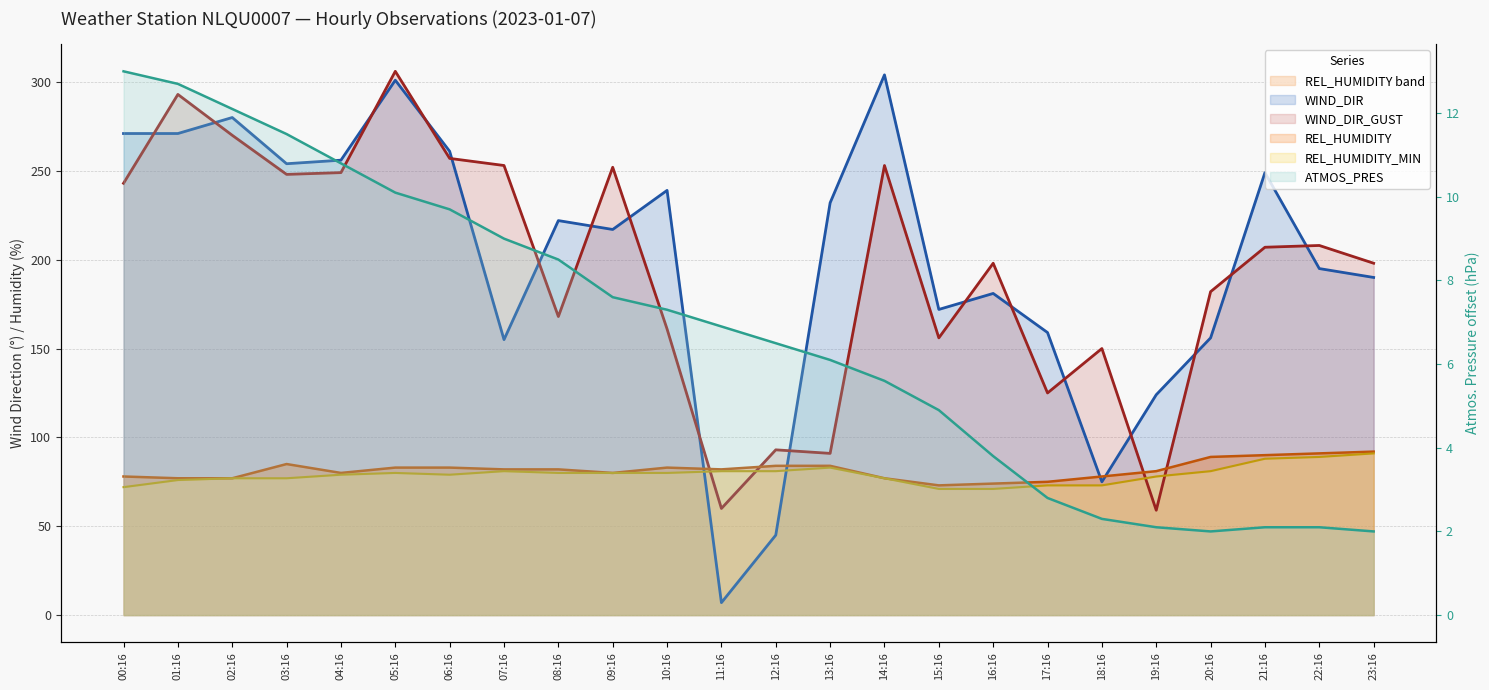

At how many categories does at least one series exceed 74?

24